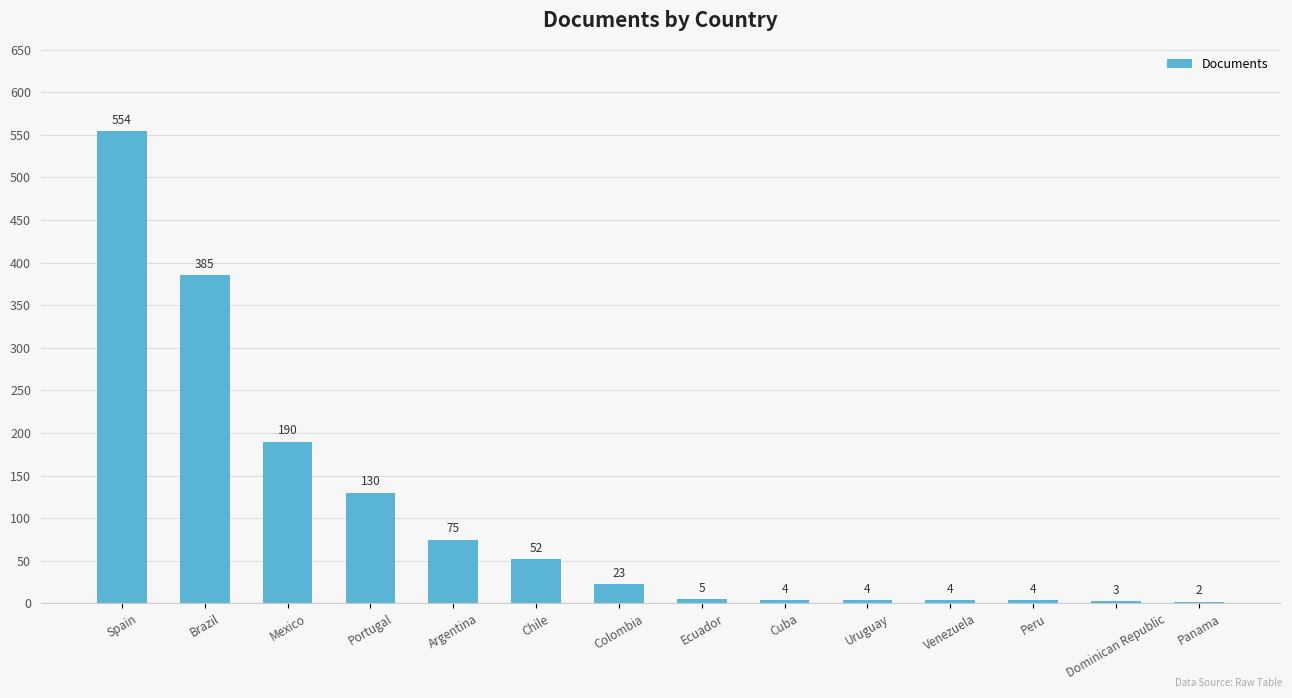

Is it true that the value at Spain is 967?

False